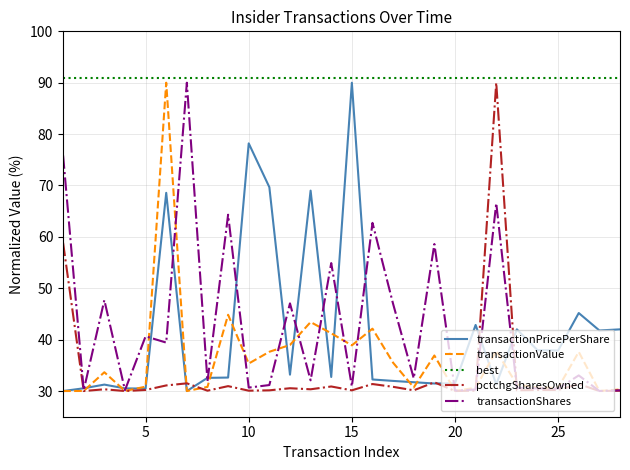

True or false: pctchgSharesOwned and transactionPricePerShare cross at least once.

True